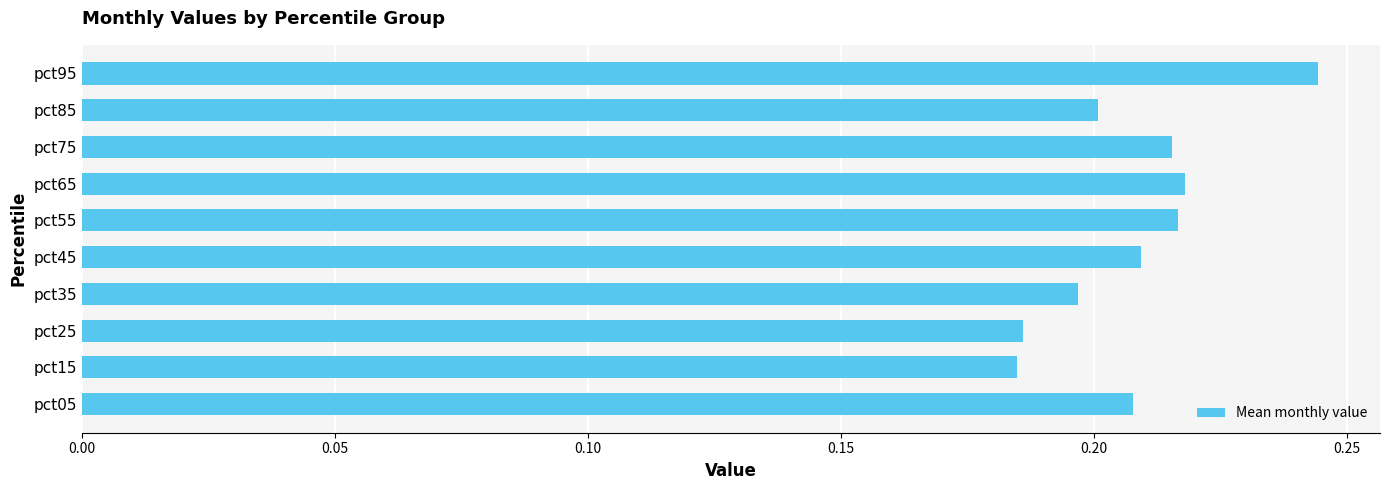

Count the values in the range 0 to 1.

10